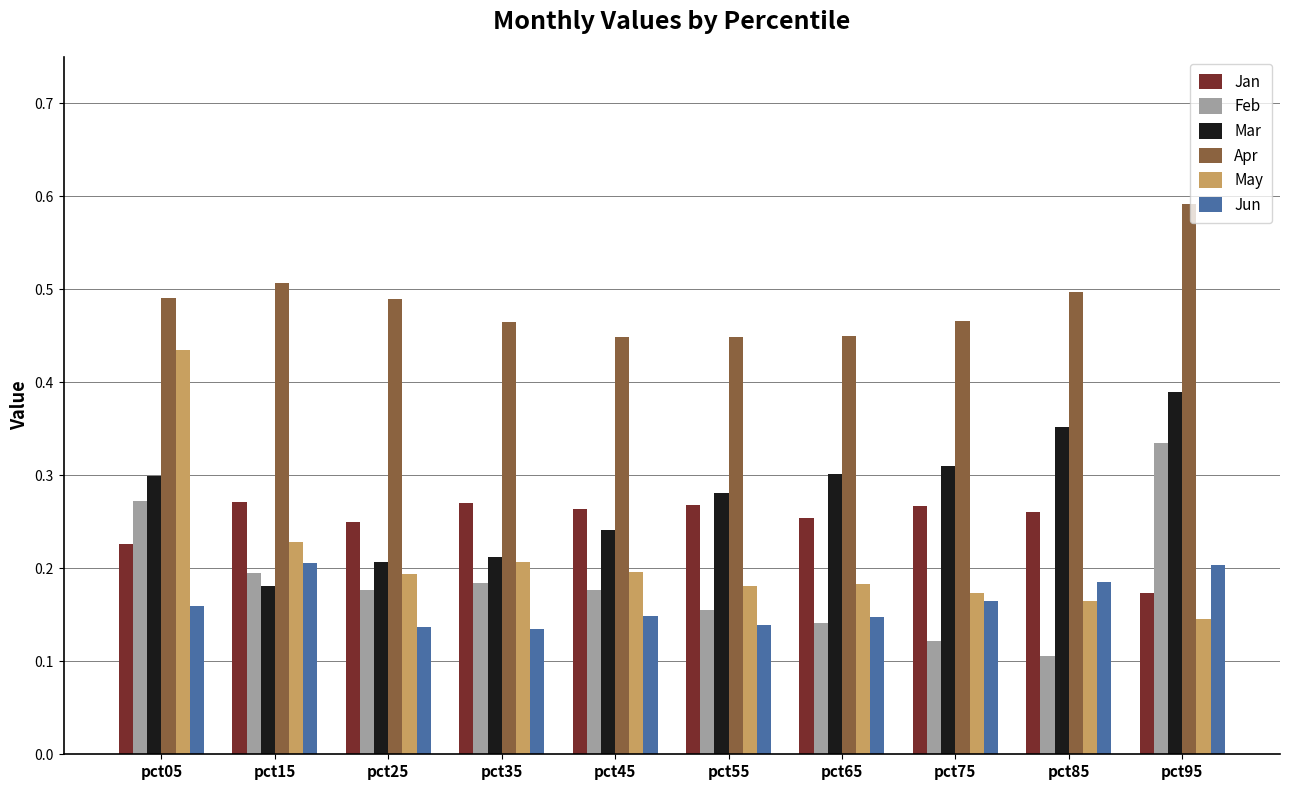

How many Jun values are between 0 and 1?

10